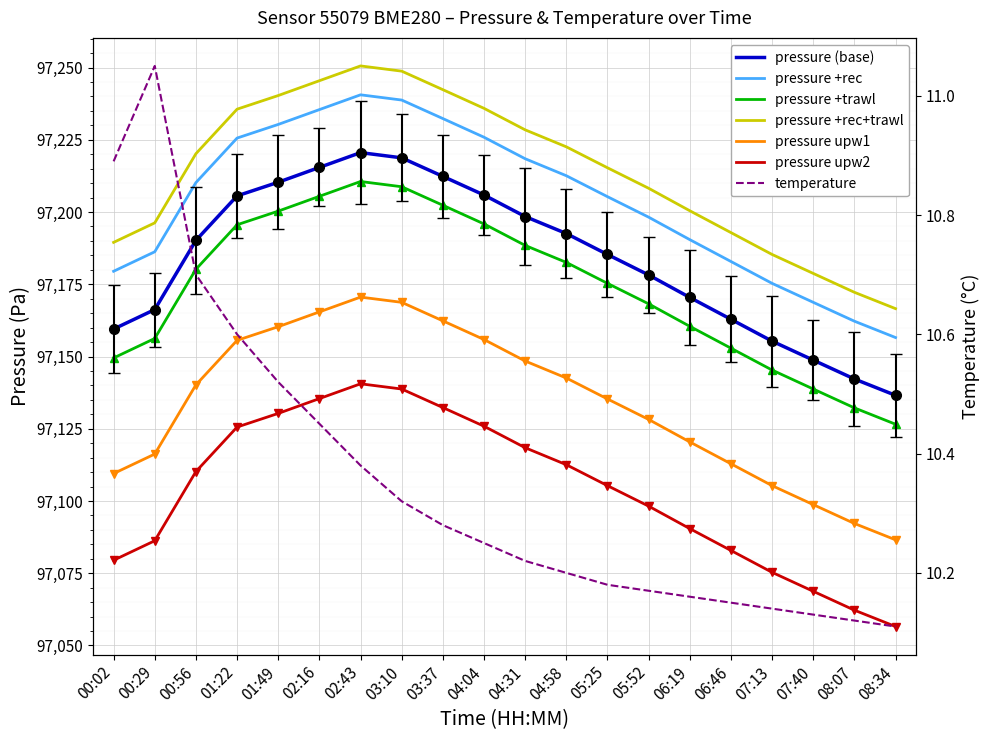

What is the value of the temperature point at the 5th from the left?

10.5